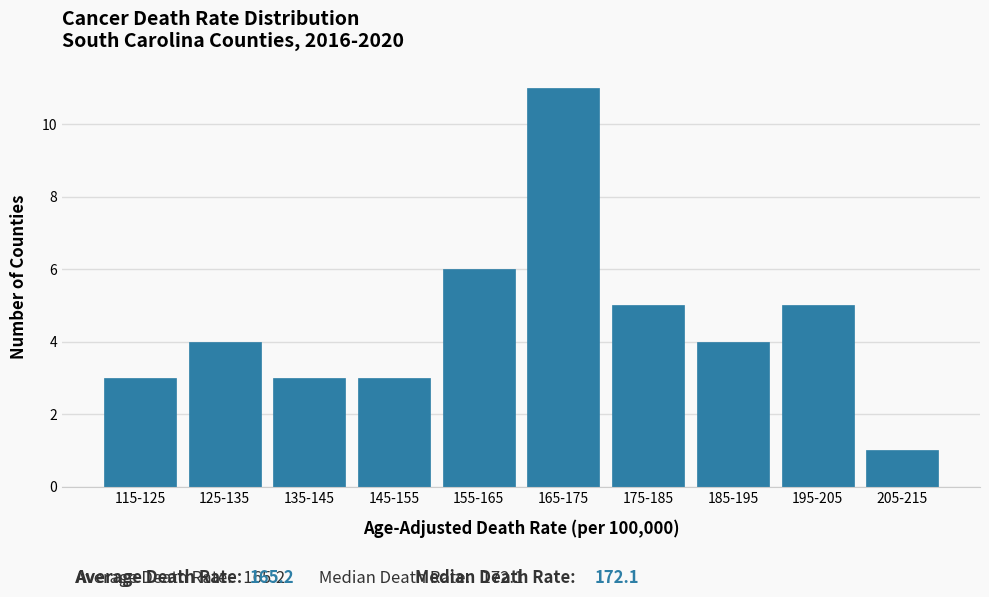

Reading right to left, list all the values displayed in this chart.

205-215=1	195-205=5	185-195=4	175-185=5	165-175=11	155-165=6	145-155=3	135-145=3	125-135=4	115-125=3